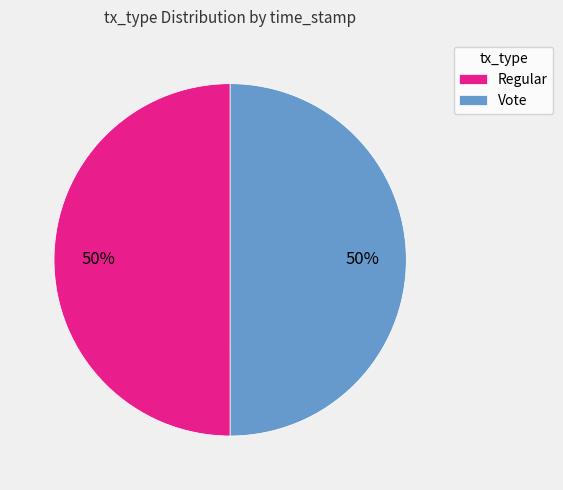

Do Regular and Vote together represent more than half of the pie?

Yes